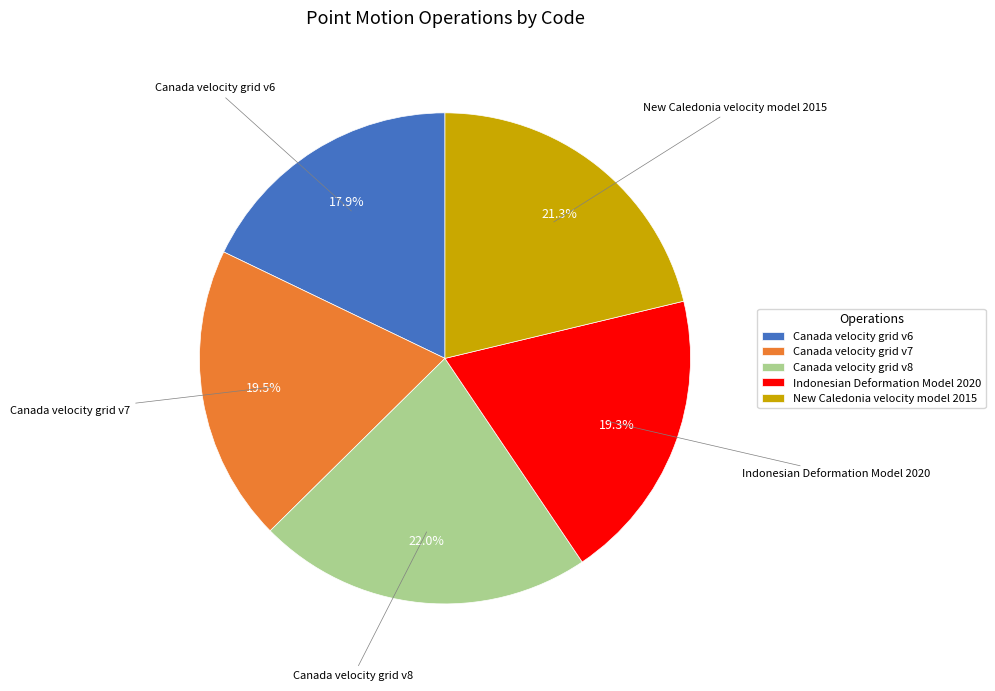

Which category has the smallest portion of the pie?

Canada velocity grid v6